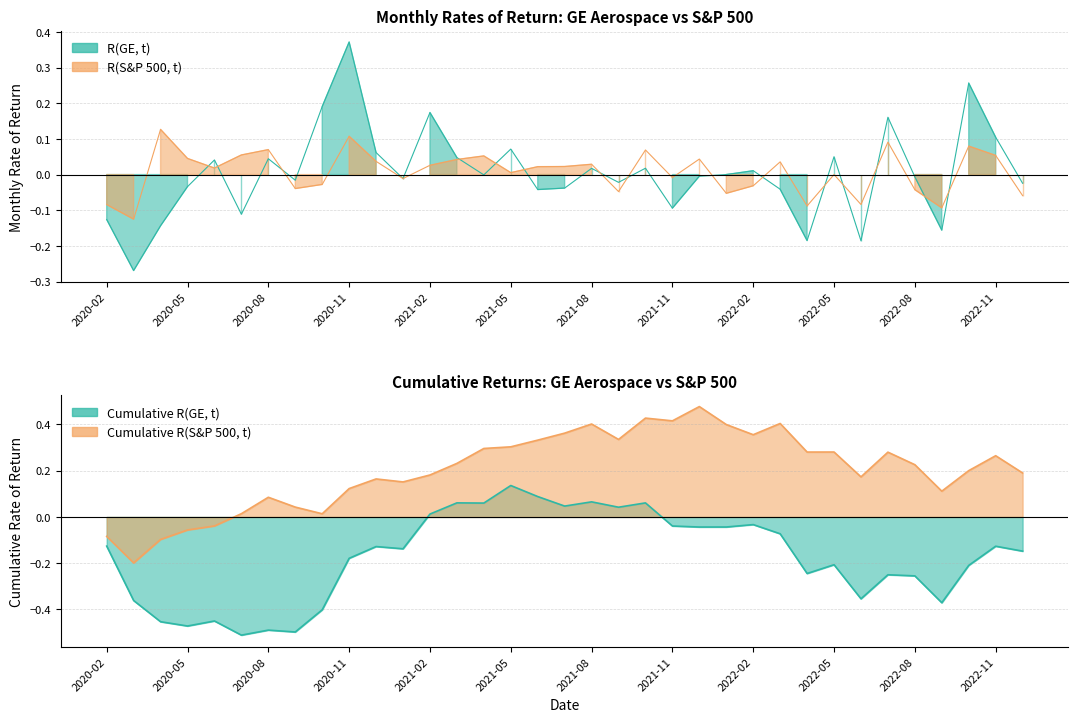

Is it true that R(GE, t) equals -0.2 at 2022-04?

True